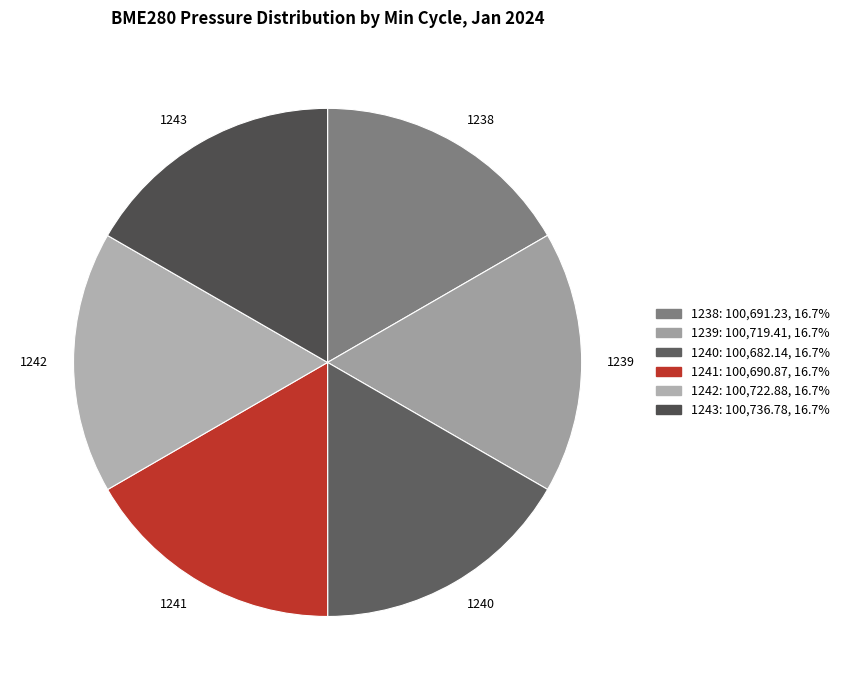

Combined, do 1239 and 1241 account for over 50%?

No